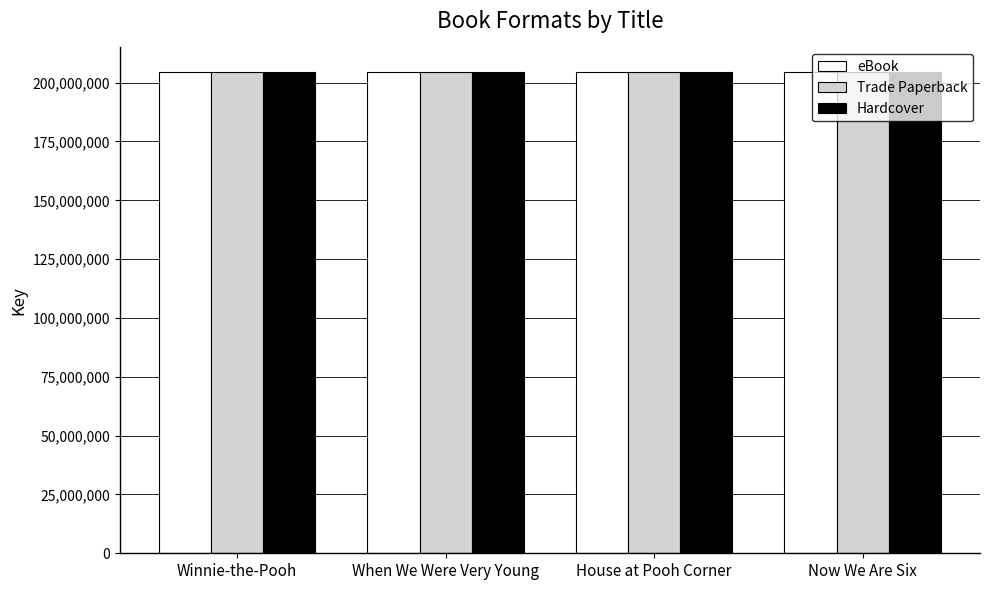

What is the smallest value displayed?

204725355